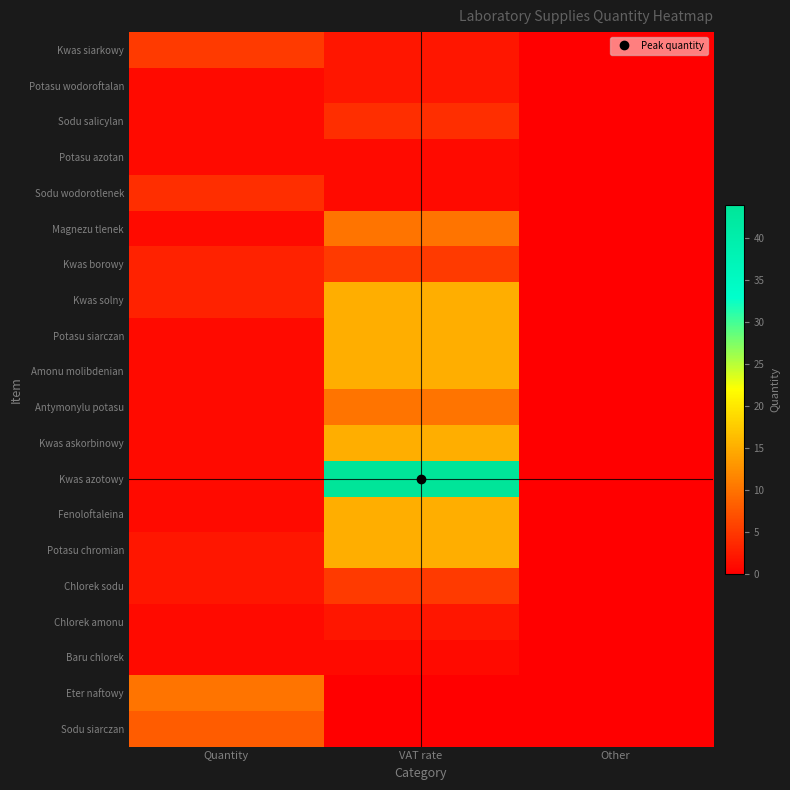

Rank the series by their maximum value, from highest to lowest.

Kwas azotowy, Kwas solny, Potasu siarczan, Amonu molibdenian, Kwas askorbinowy, Fenoloftaleina, Potasu chromian, Magnezu tlenek, Antymonylu potasu, Eter naftowy, Sodu siarczan, Kwas siarkowy, Kwas borowy, Chlorek sodu, Sodu salicylan, Sodu wodorotlenek, Potasu wodoroftalan, Chlorek amonu, Potasu azotan, Baru chlorek